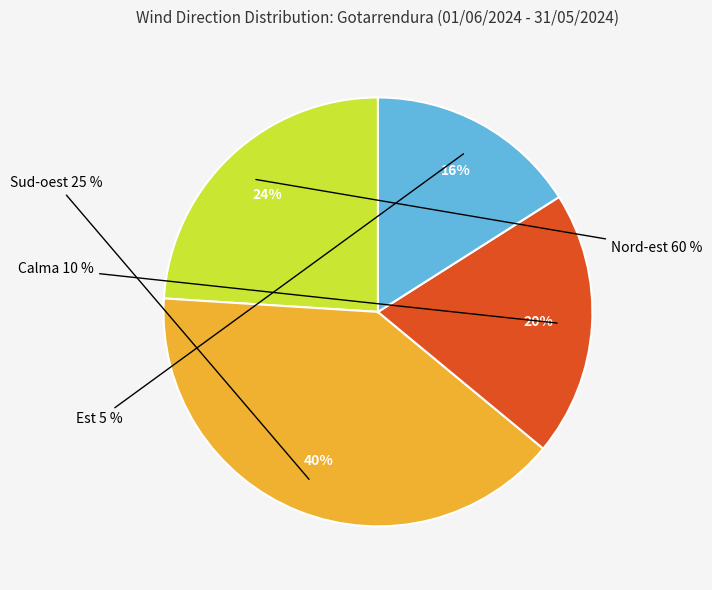

Which slice is the largest?

Sud-oest